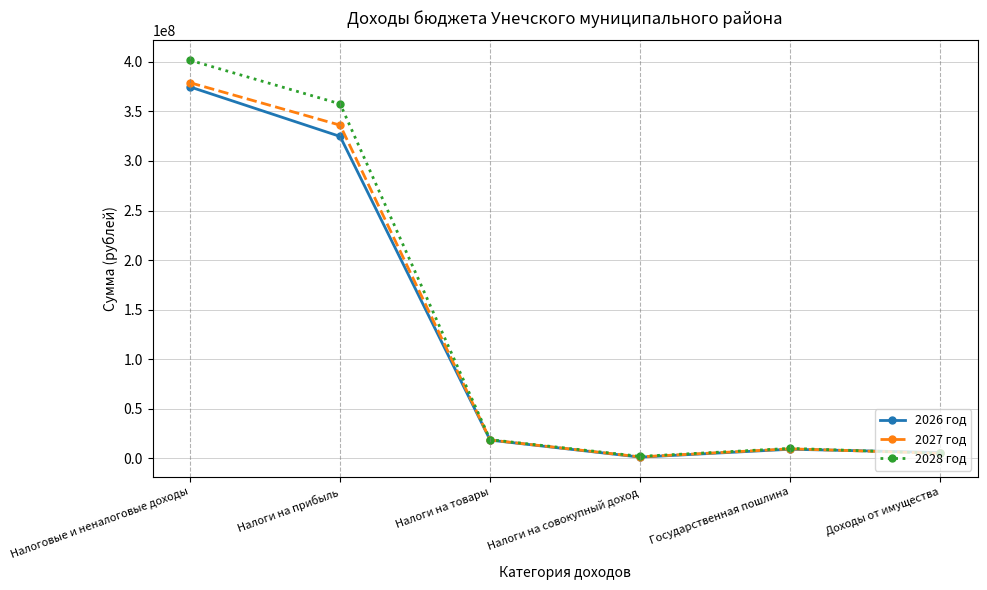

What is the difference between the highest and lowest values at Доходы от имущества?

816000